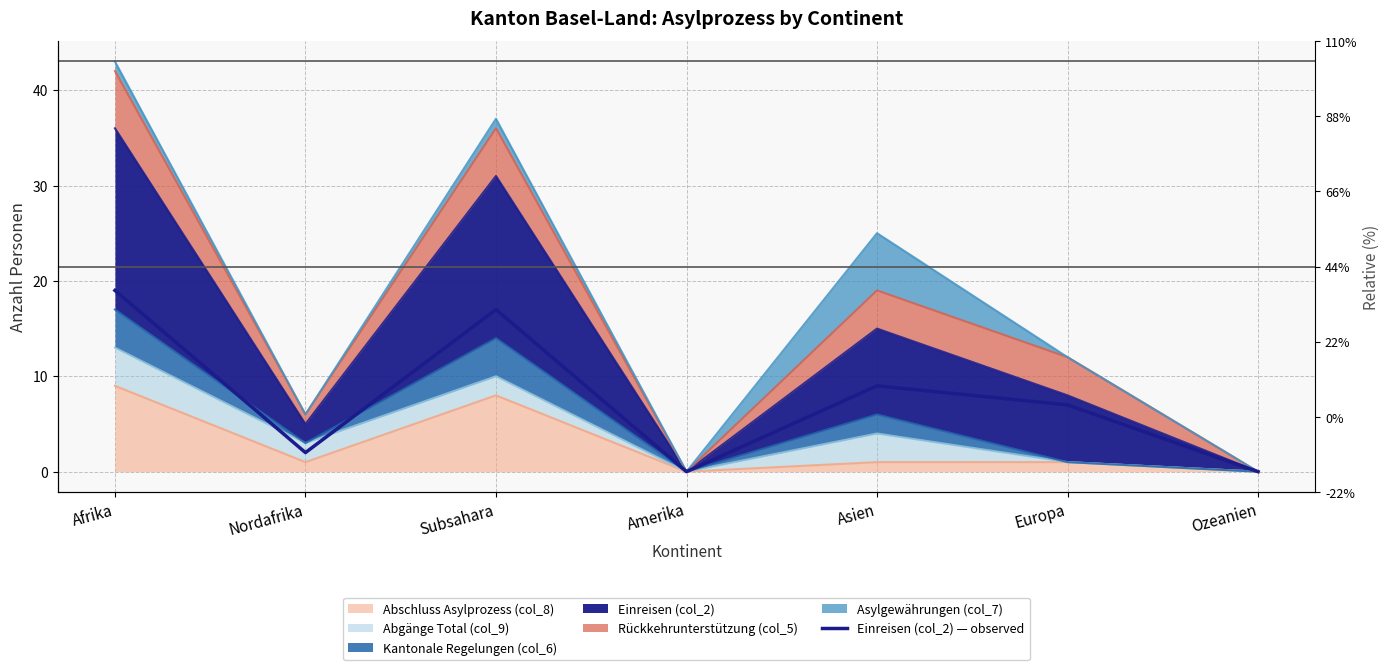

Does the chart have visible grid lines?

Yes